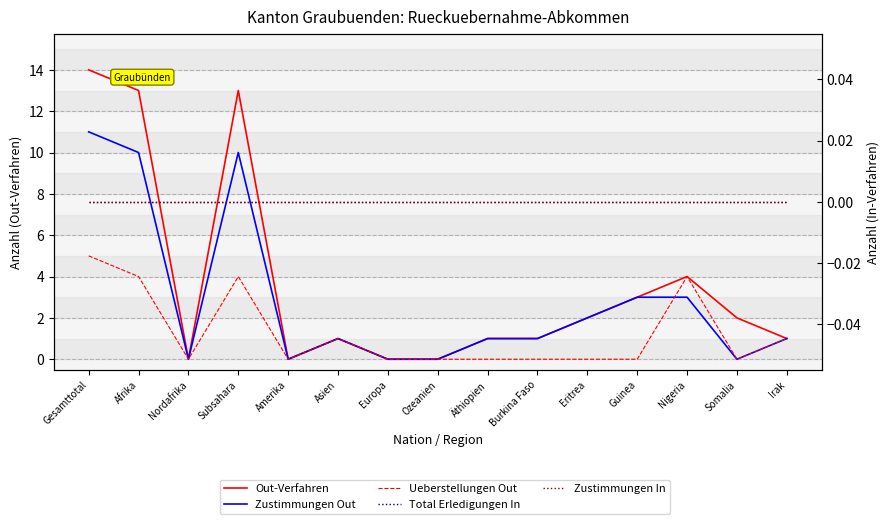

What position from the right is Europa?

9